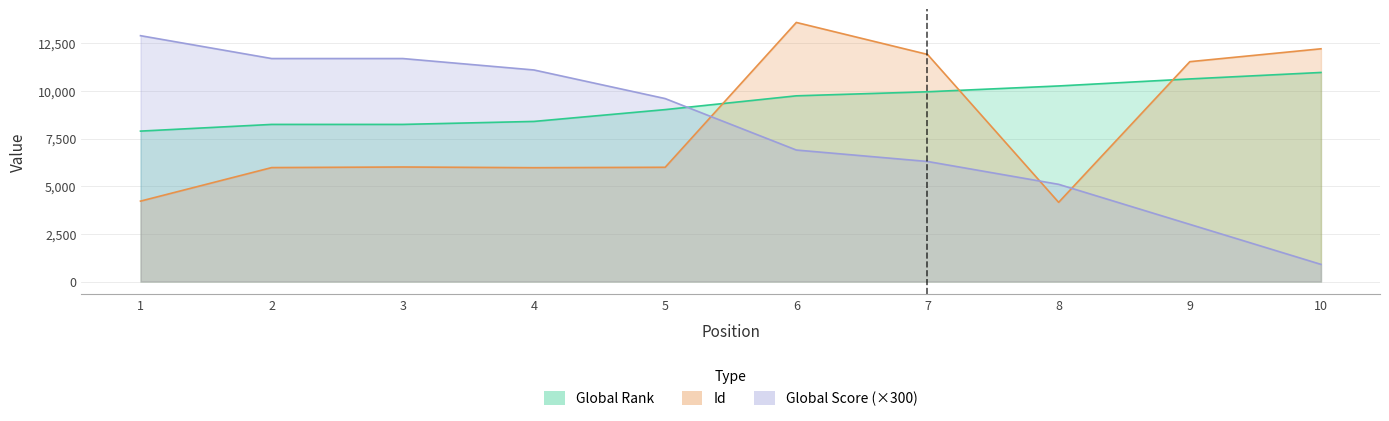

Reading left to right, list all the values displayed in this chart.

Global Rank: 7893	8244	8244	8401	9021	9744	9957	10262	10630	10970
Global Score: 12900	11700	11700	11100	9600	6900	6300	5100	3000	900
Id: 4219	5979	6010	5973	5995	13594	11917	4156	11536	12212